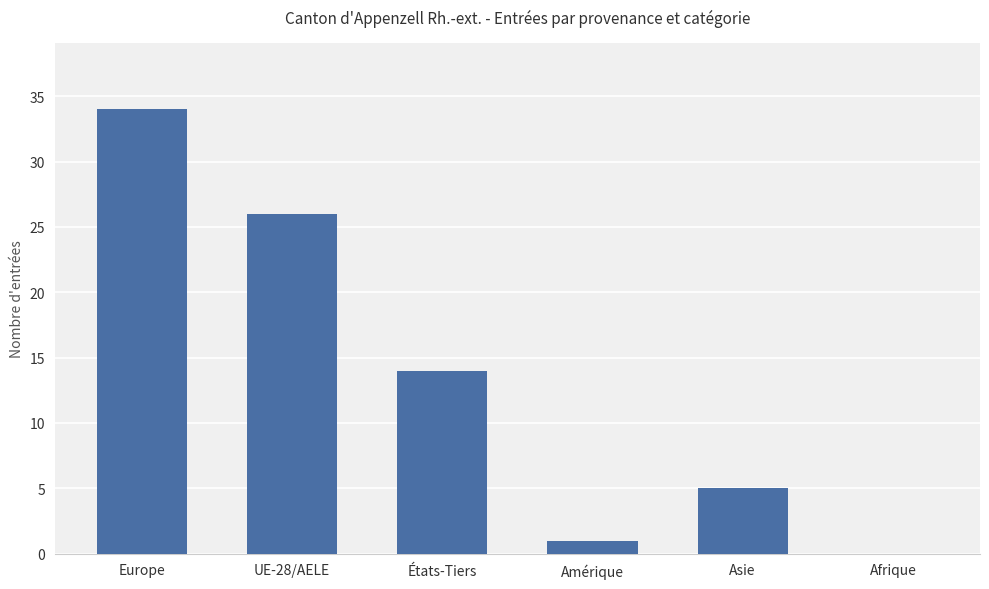

Reading left to right, list all the values displayed in this chart.

34	26	14	1	5	0